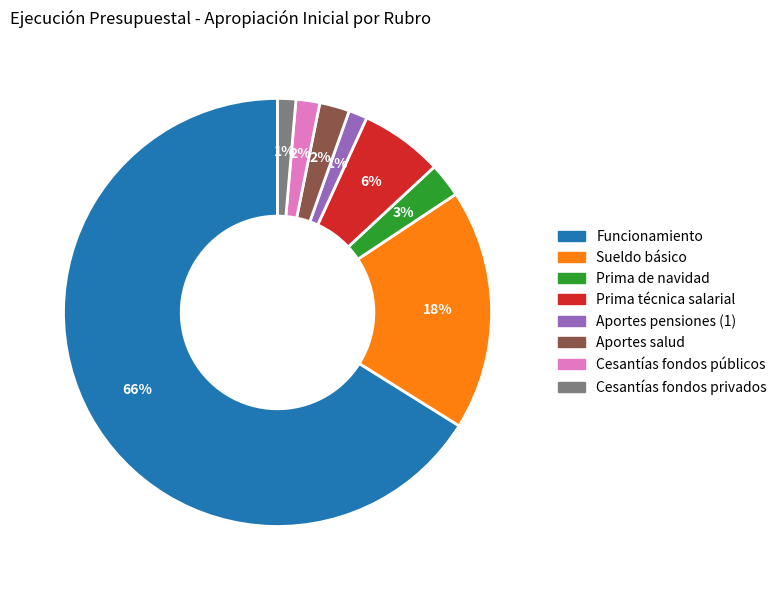

Is there a majority slice in this chart?

Yes